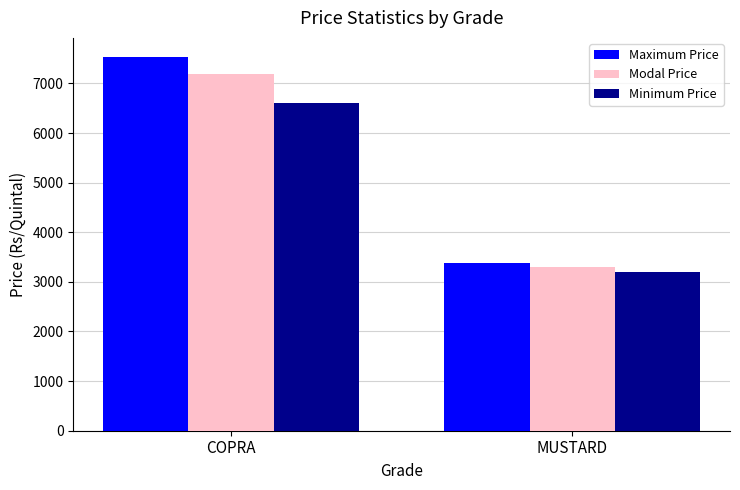

Rank the series by their maximum value, from lowest to highest.

Minimum Price, Modal Price, Maximum Price